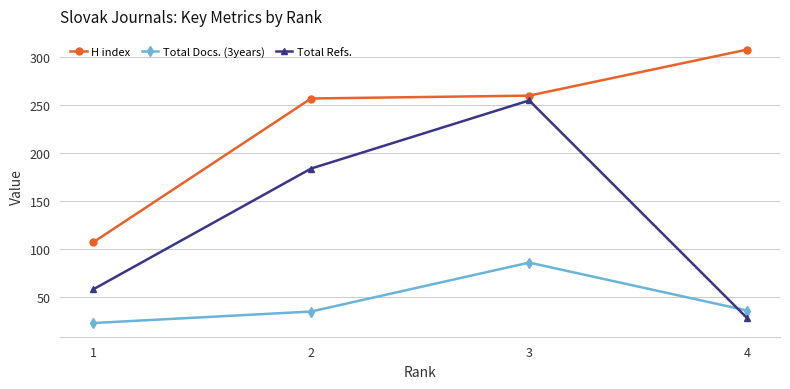

At 1, list the series in order from largest to smallest.

H index, Total Refs., Total Docs. (3years)